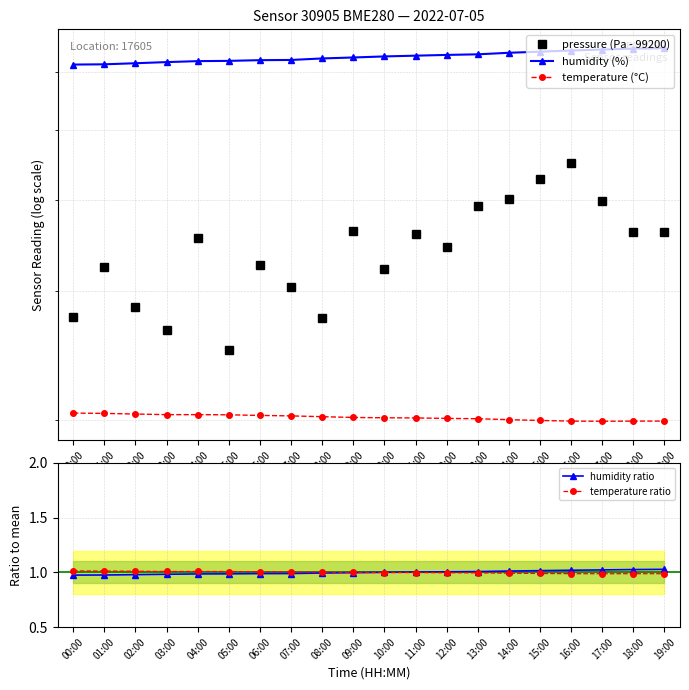

What is the difference between the second highest and minimum values in the temperature (°C) series?

0.5